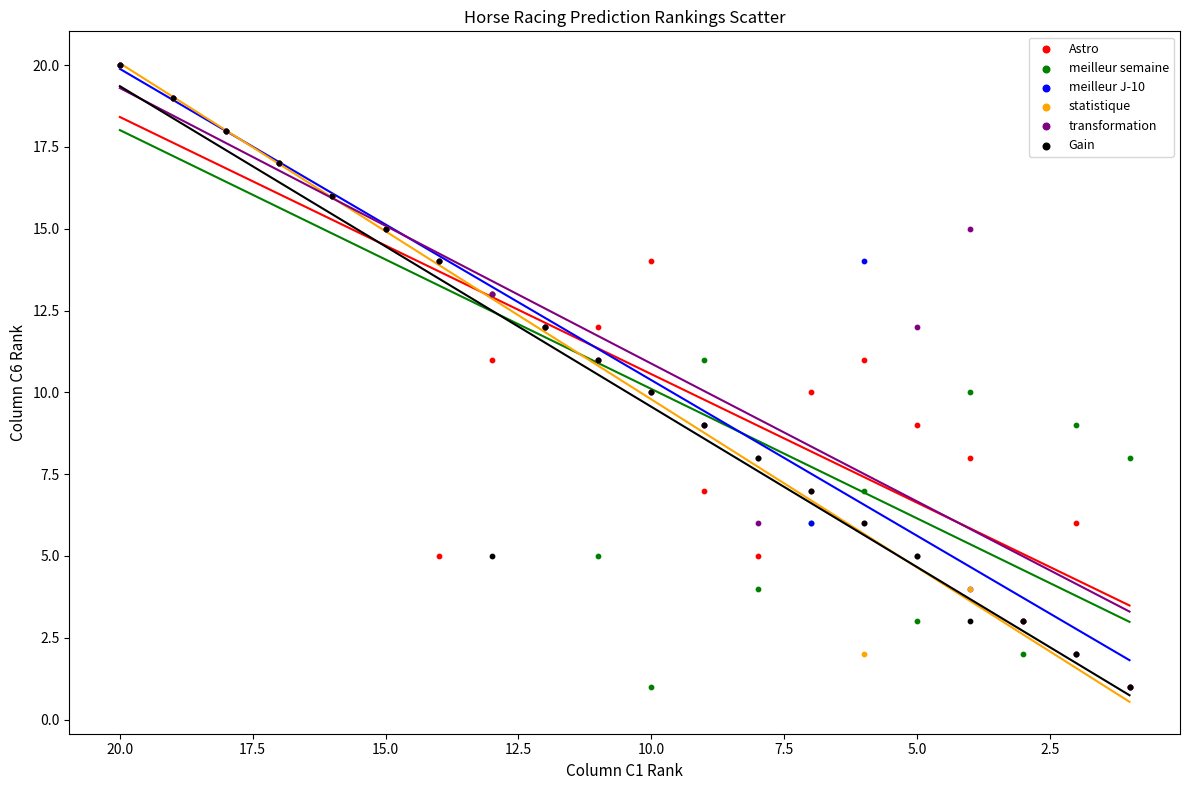

What are all the series names shown in the legend?

Astro, meilleur semaine, meilleur J-10, statistique, transformation, Gain